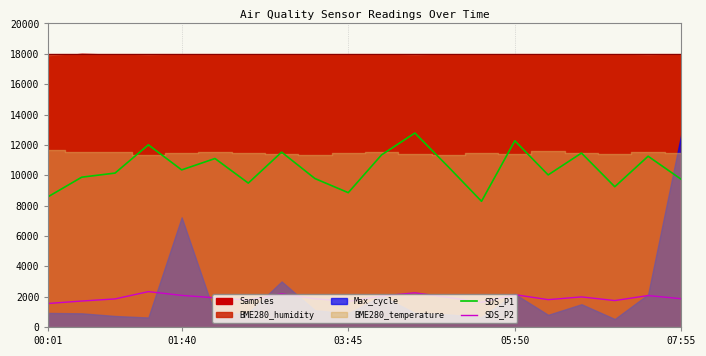

True or false: SDS_P2 and SDS_P1 cross at least once.

False